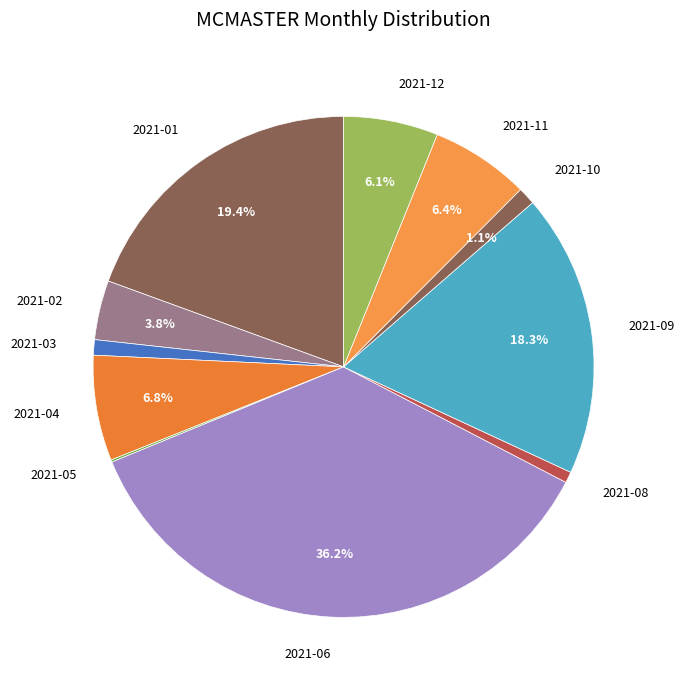

What percentage is the 2021-08 slice, to the nearest percent?

1%